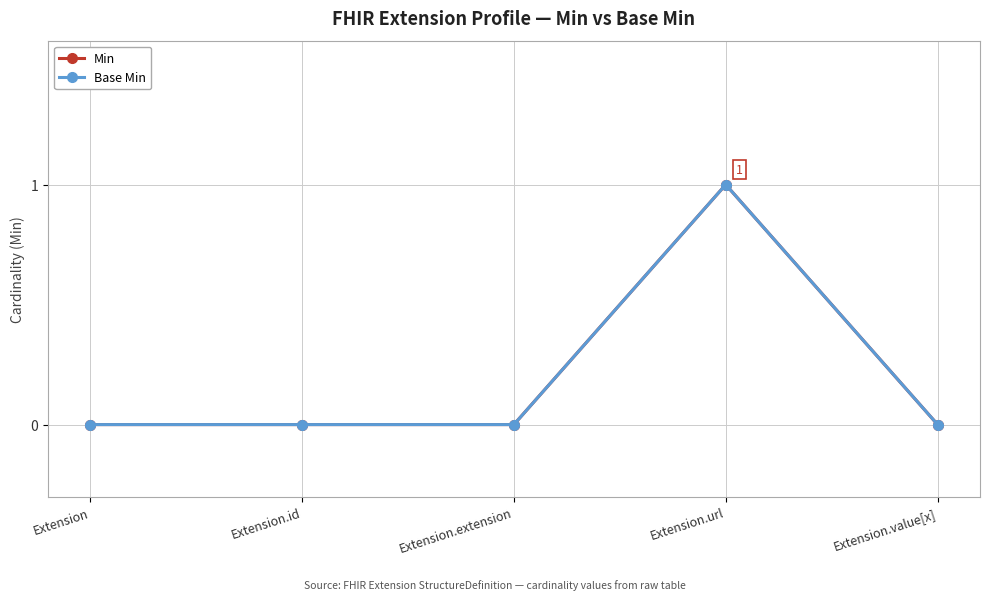

What are all the series names shown in the legend?

Min, Base Min